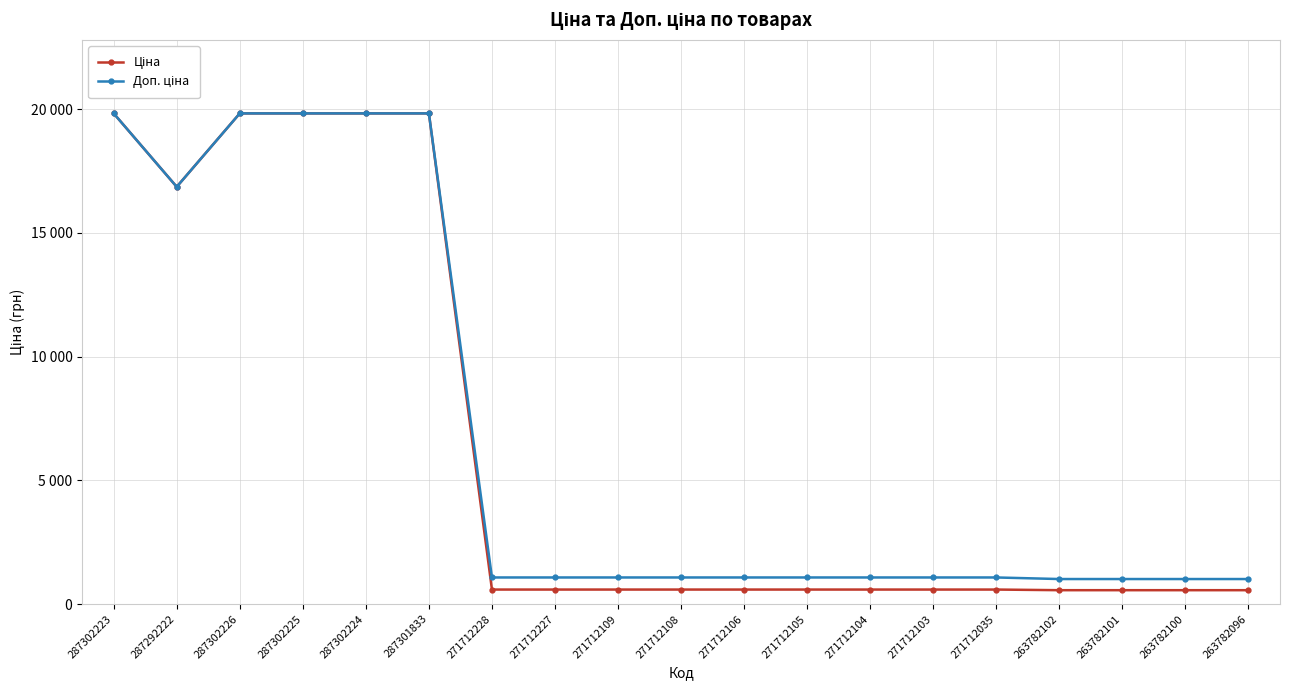

The Доп. ціна series shows 1011.0 at 263782101. True or false?

True